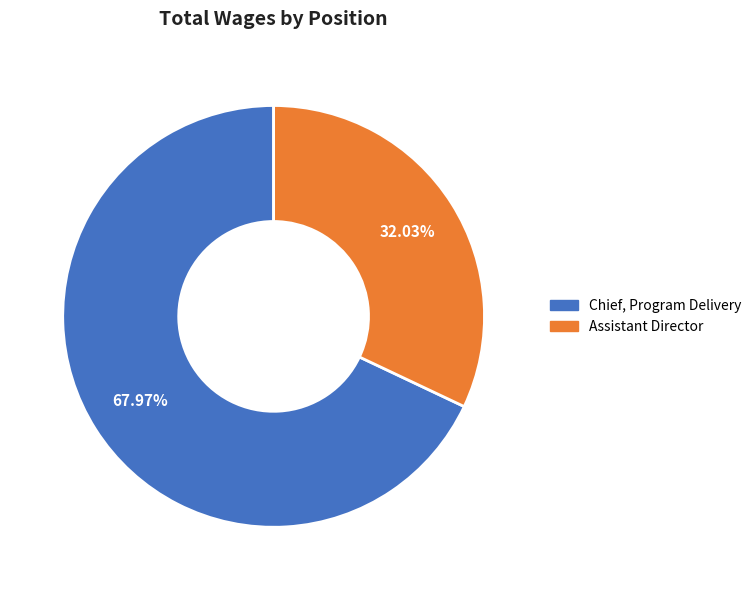

Do Assistant Director and Chief, Program Delivery together represent more than half of the pie?

Yes